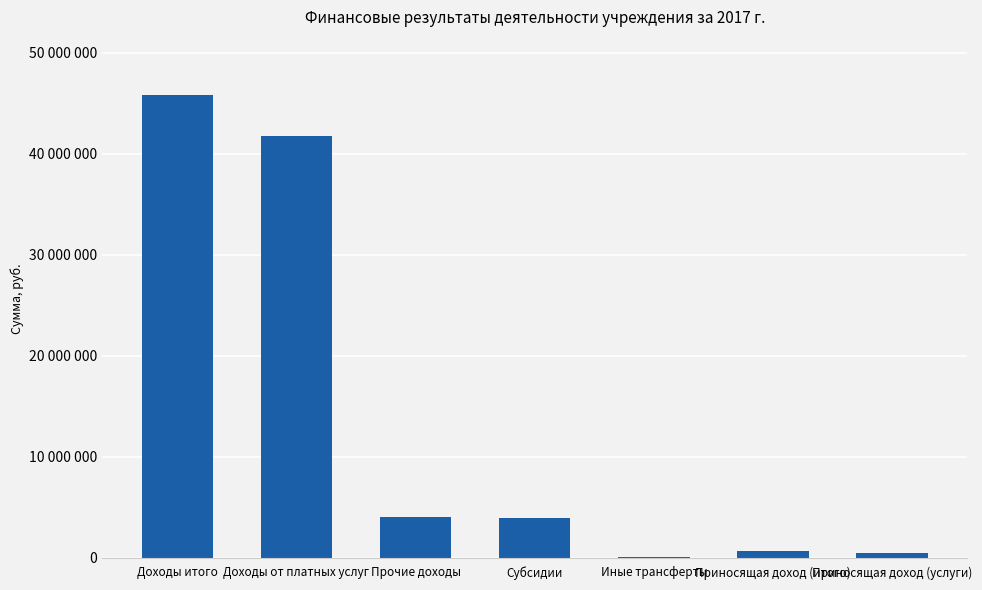

Reading left to right, extract all data points from this chart.

Доходы итого=45807714.1	Доходы от платных услуг=41727499.3	Прочие доходы=4080214.7	Субсидии=3935344.7	Иные трансферты=144870.0	Приносящая доход (итого)=665769.3	Приносящая доход (услуги)=520899.3